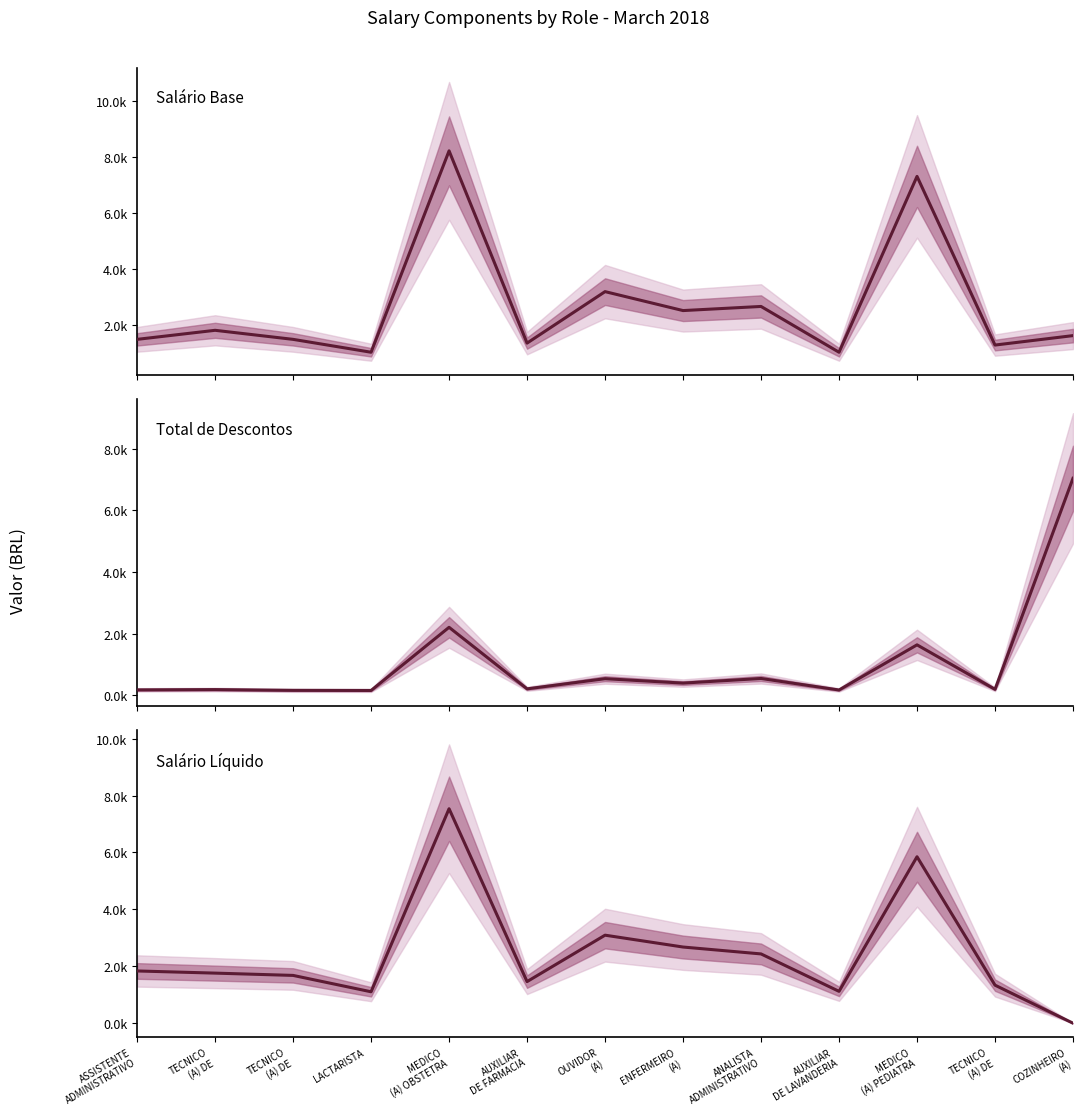

What is the difference between the second highest and second lowest values in the Total de Descontos series?

2042.8